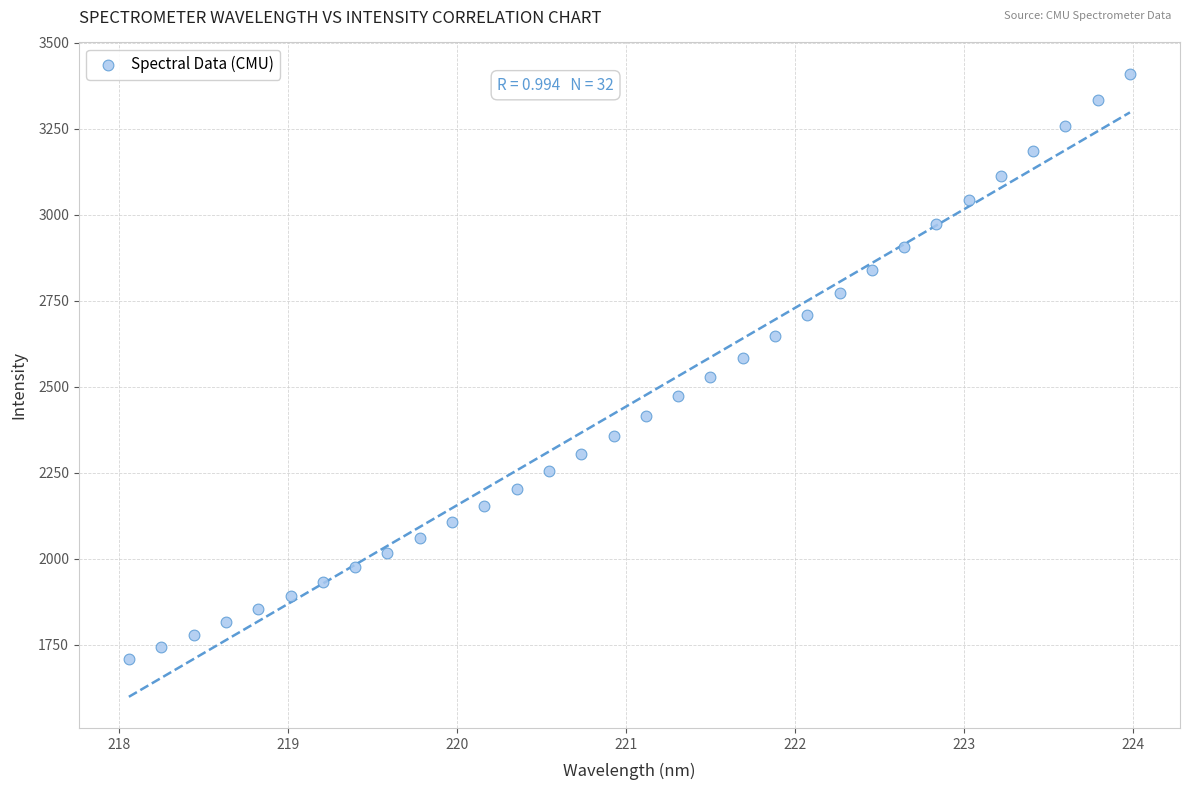

What is the range of Y values (max minus min)?

1699.8